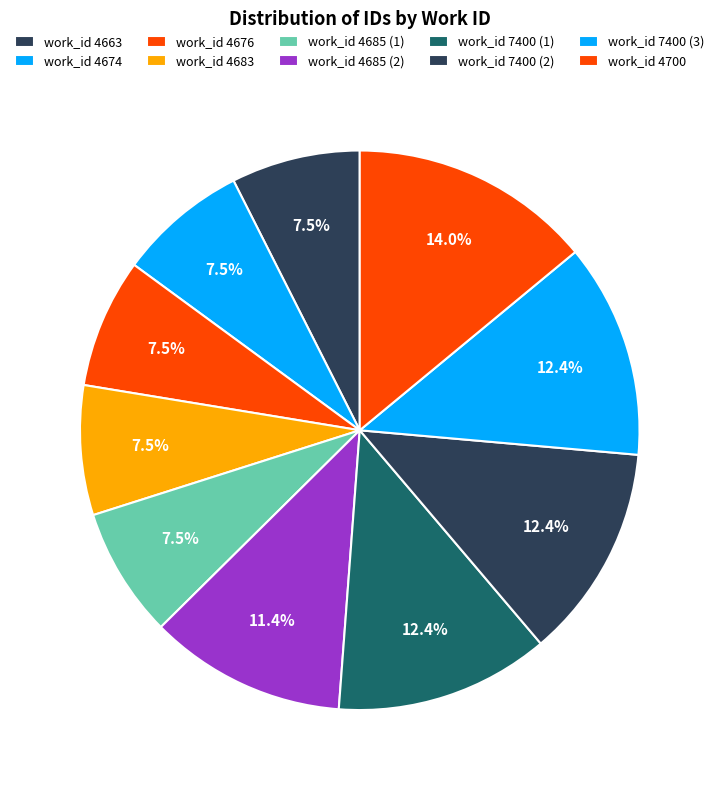

How many segments does this pie chart have?

10